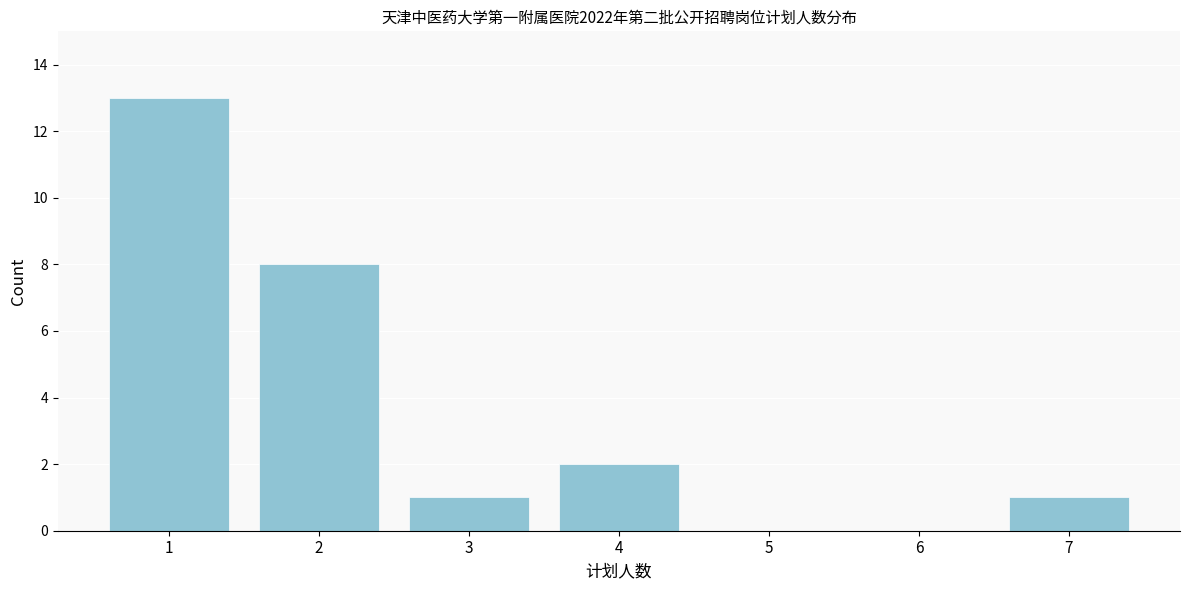

Reading right to left, list all the values displayed in this chart.

7=1	6=0	5=0	4=2	3=1	2=8	1=13